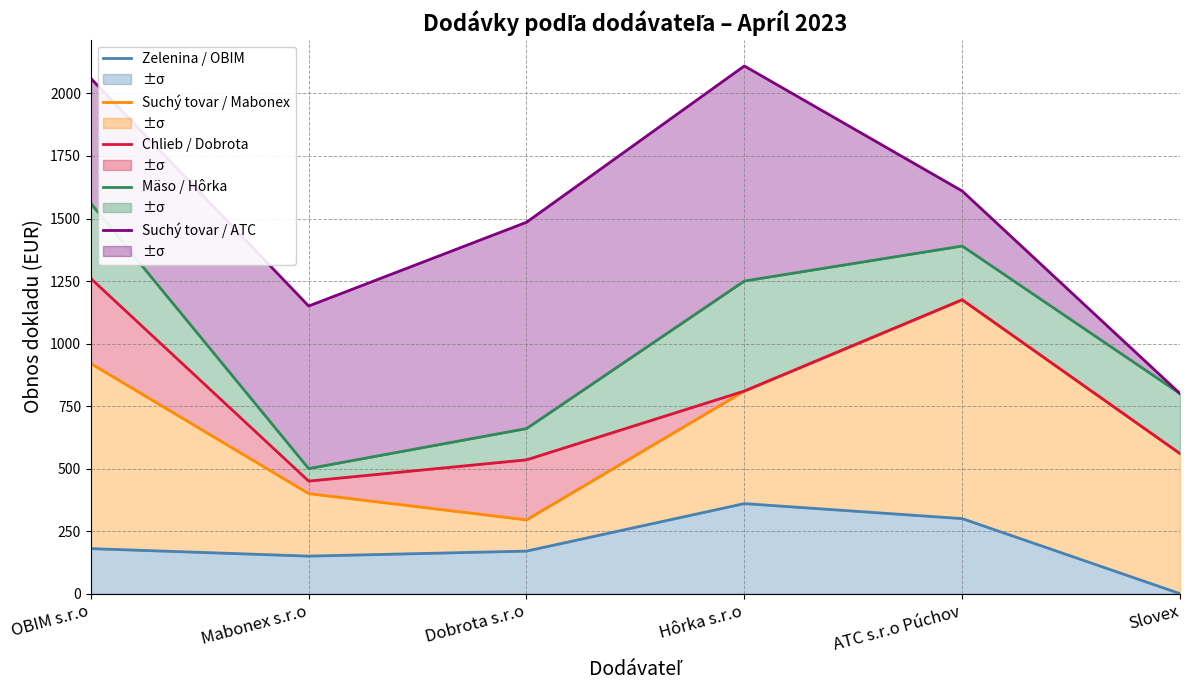

How many data points does each series have?

6